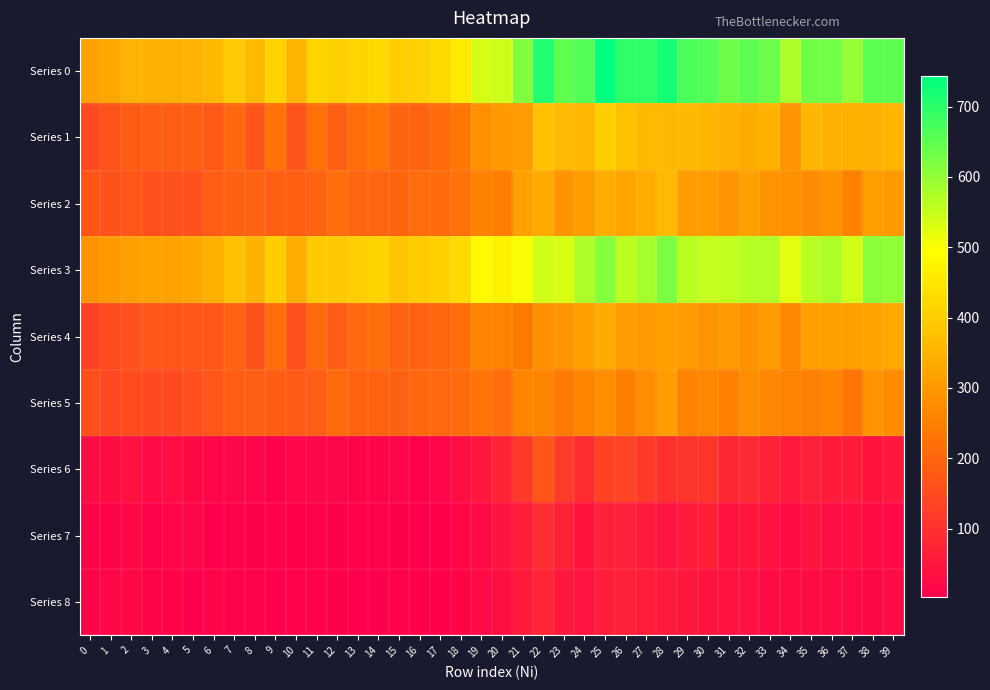

Reading right to left, extract all data points from this chart.

Series 0: 39=653	38=654	37=599	36=632	35=632	34=576	33=638	32=653	31=637	30=661	29=670	28=723	27=698	26=696	25=743	24=663	23=650	22=710	21=620	20=545	19=537	18=459	17=421	16=409	15=400	14=426	13=416	12=406	11=415	10=353	9=411	8=364	7=397	6=359	5=349	4=346	3=342	2=350	1=329	0=316
Series 1: 39=353	38=344	37=345	36=344	35=356	34=292	33=347	32=335	31=345	30=353	29=362	28=360	27=359	26=375	25=403	24=356	23=362	22=377	21=302	20=300	19=283	18=234	17=209	16=196	15=200	14=228	13=215	12=188	11=221	10=167	9=225	8=169	7=205	6=174	5=188	4=183	3=184	2=180	1=167	0=146
Series 2: 39=300	38=310	37=254	36=288	35=276	34=284	33=291	32=318	31=292	30=308	29=308	28=363	27=339	26=321	25=340	24=307	23=288	22=333	21=318	20=245	19=254	18=225	17=212	16=213	15=200	14=198	13=201	12=218	11=194	10=186	9=186	8=195	7=192	6=185	5=161	4=163	3=158	2=170	1=162	0=170
Series 3: 39=602	38=610	37=541	36=574	35=563	34=523	33=569	32=565	31=556	30=553	29=563	28=624	27=582	26=561	25=612	24=574	23=532	22=542	21=503	20=472	19=487	18=426	17=407	16=399	15=386	14=413	13=403	12=392	11=395	10=336	9=400	8=350	7=379	6=342	5=328	4=316	3=318	2=312	1=300	0=291
Series 4: 39=330	38=319	37=311	36=314	35=312	34=267	33=305	32=287	31=303	30=289	29=305	28=315	27=305	26=309	25=334	24=313	23=293	22=283	21=241	20=258	19=260	18=217	17=202	16=192	15=194	14=219	13=207	12=181	11=210	10=160	9=217	8=163	7=195	6=170	5=171	4=169	3=173	2=161	1=155	0=133
Series 5: 39=272	38=291	37=230	36=260	35=251	34=256	33=264	32=278	31=253	30=264	29=258	28=309	27=277	26=252	25=278	24=261	23=239	22=259	21=262	20=214	19=227	18=209	17=205	16=207	15=192	14=194	13=196	12=211	11=185	10=176	9=183	8=187	7=184	6=172	5=157	4=147	3=145	2=151	1=145	0=158
Series 6: 39=51	38=44	37=58	36=58	35=69	34=53	33=69	32=88	31=81	30=108	29=107	28=99	27=116	26=135	25=131	24=89	23=118	22=168	21=117	20=73	19=50	18=33	17=14	16=10	15=14	14=13	13=13	12=14	11=20	10=17	9=11	8=14	7=18	6=17	5=21	4=30	3=24	2=38	1=29	0=25
Series 7: 39=23	38=25	37=34	36=30	35=44	34=25	33=42	32=48	31=42	30=64	29=57	28=45	27=54	26=66	25=69	24=43	23=69	22=94	21=61	20=42	19=23	18=17	17=7	16=4	15=6	14=9	13=8	12=7	11=11	10=7	9=8	8=6	7=10	6=4	5=17	4=14	3=11	2=19	1=12	0=13
Series 8: 39=28	38=19	37=24	36=28	35=25	34=28	33=27	32=40	31=39	30=44	29=50	28=54	27=62	26=69	25=62	24=46	23=49	22=74	21=56	20=31	19=27	18=16	17=7	16=6	15=8	14=4	13=5	12=7	11=9	10=10	9=3	8=8	7=8	6=13	5=4	4=16	3=13	2=19	1=17	0=12